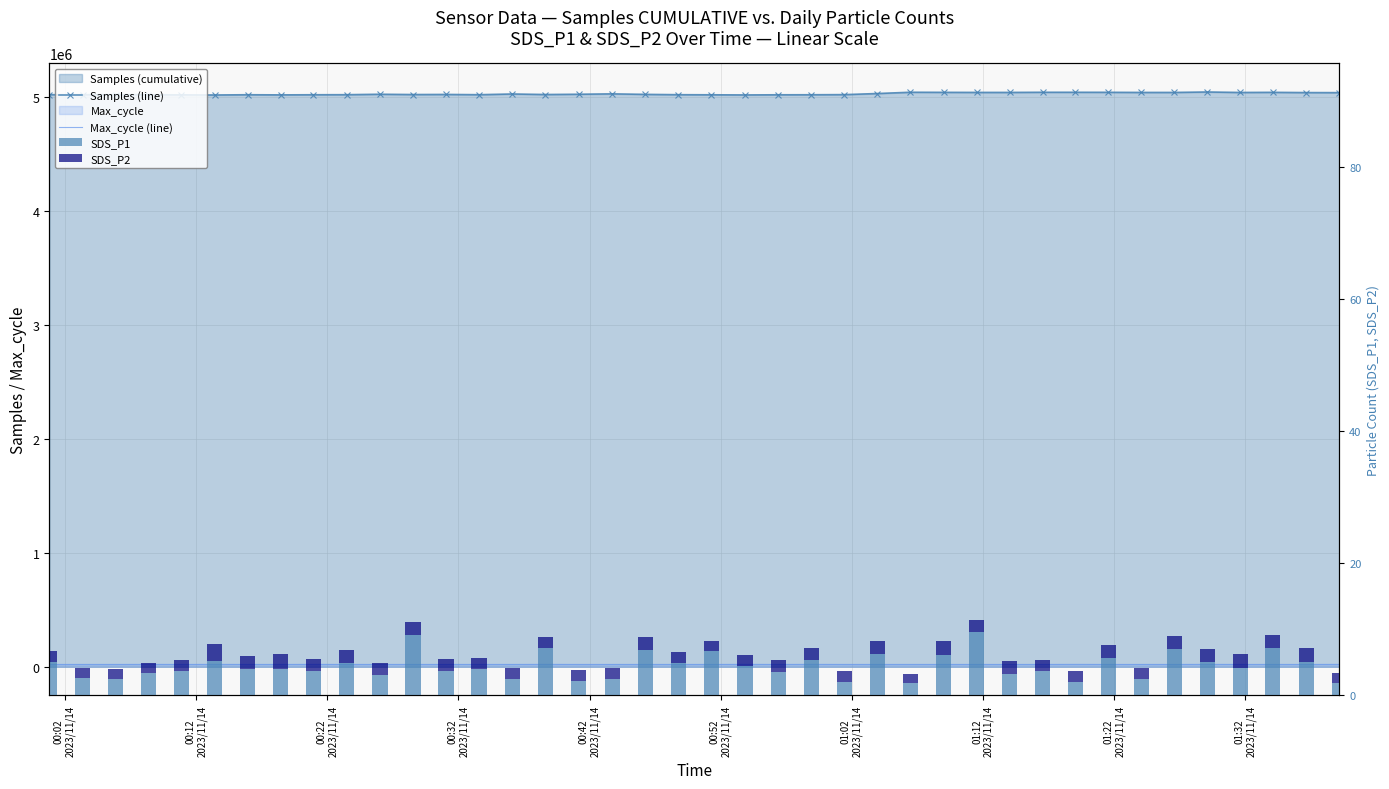

How many series are shown in this chart?

4